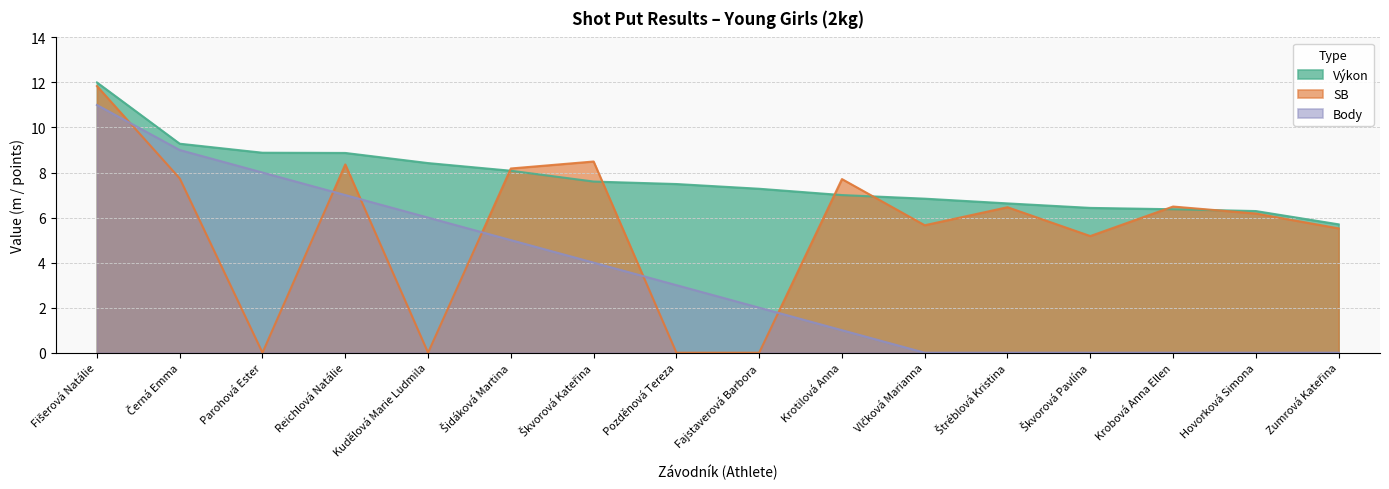

What is the difference between the highest and lowest values at Zumrová Kateřina?

5.7